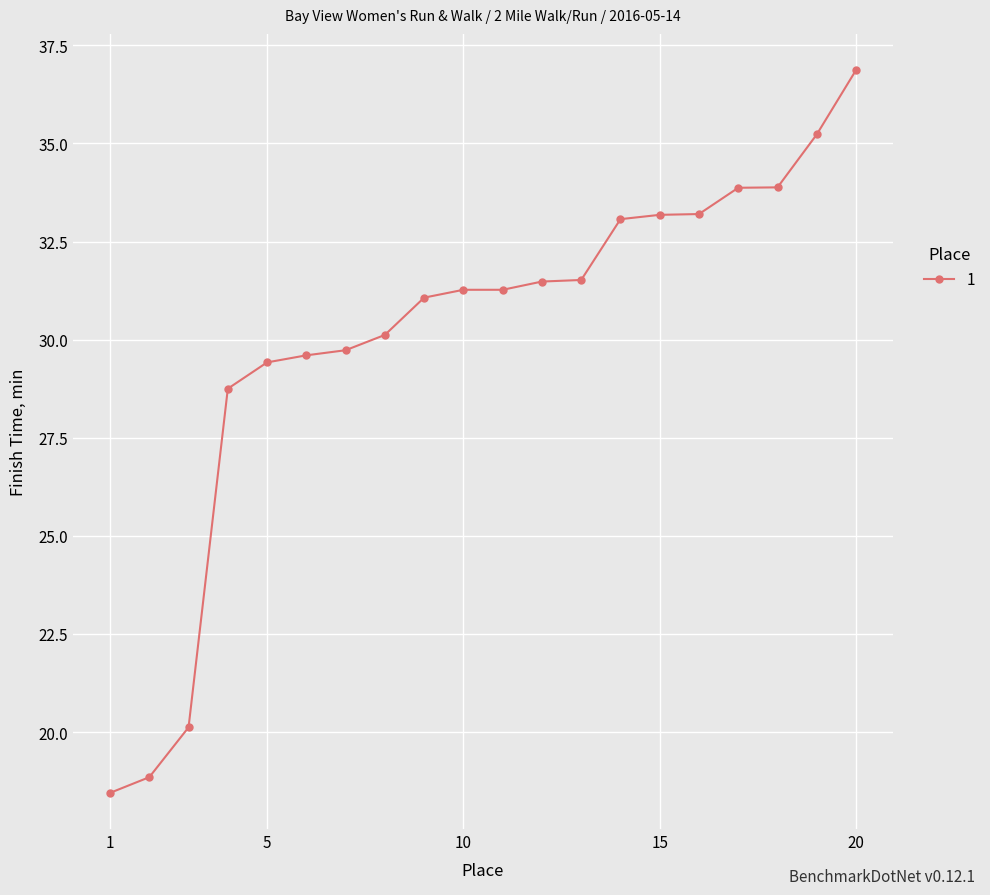

How many categories are shown in the chart?

20